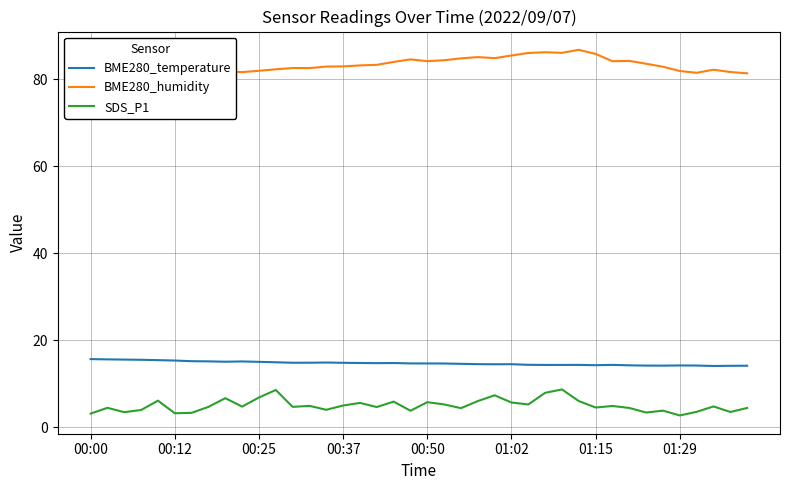

True or false: BME280_temperature and SDS_P1 intersect in this chart.

False